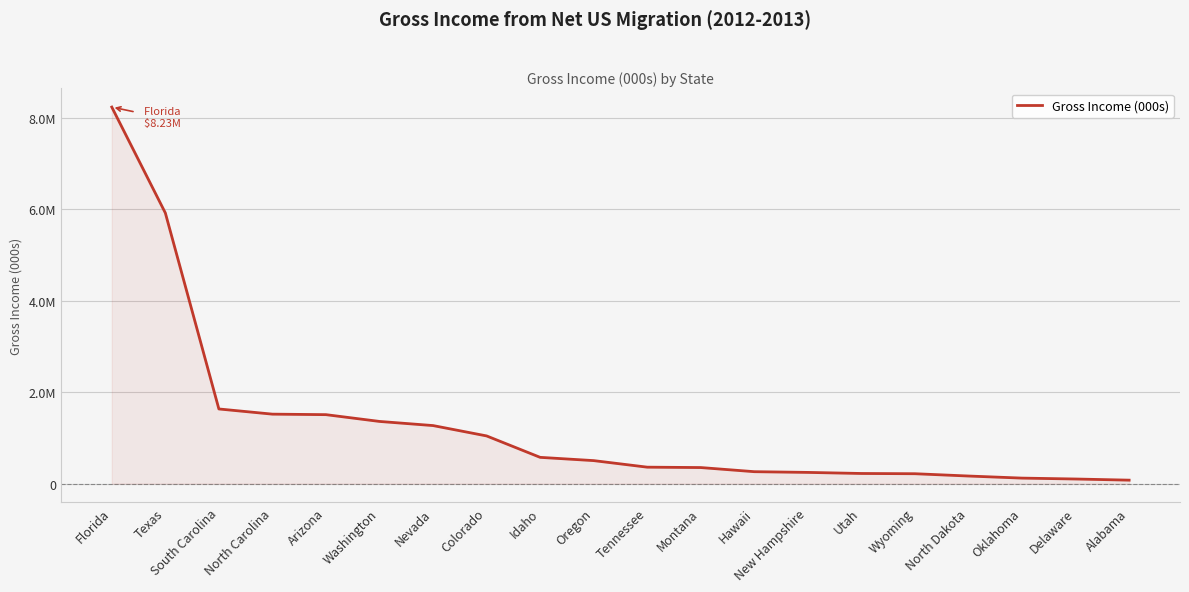

Where does the data first go above 503040?

Florida